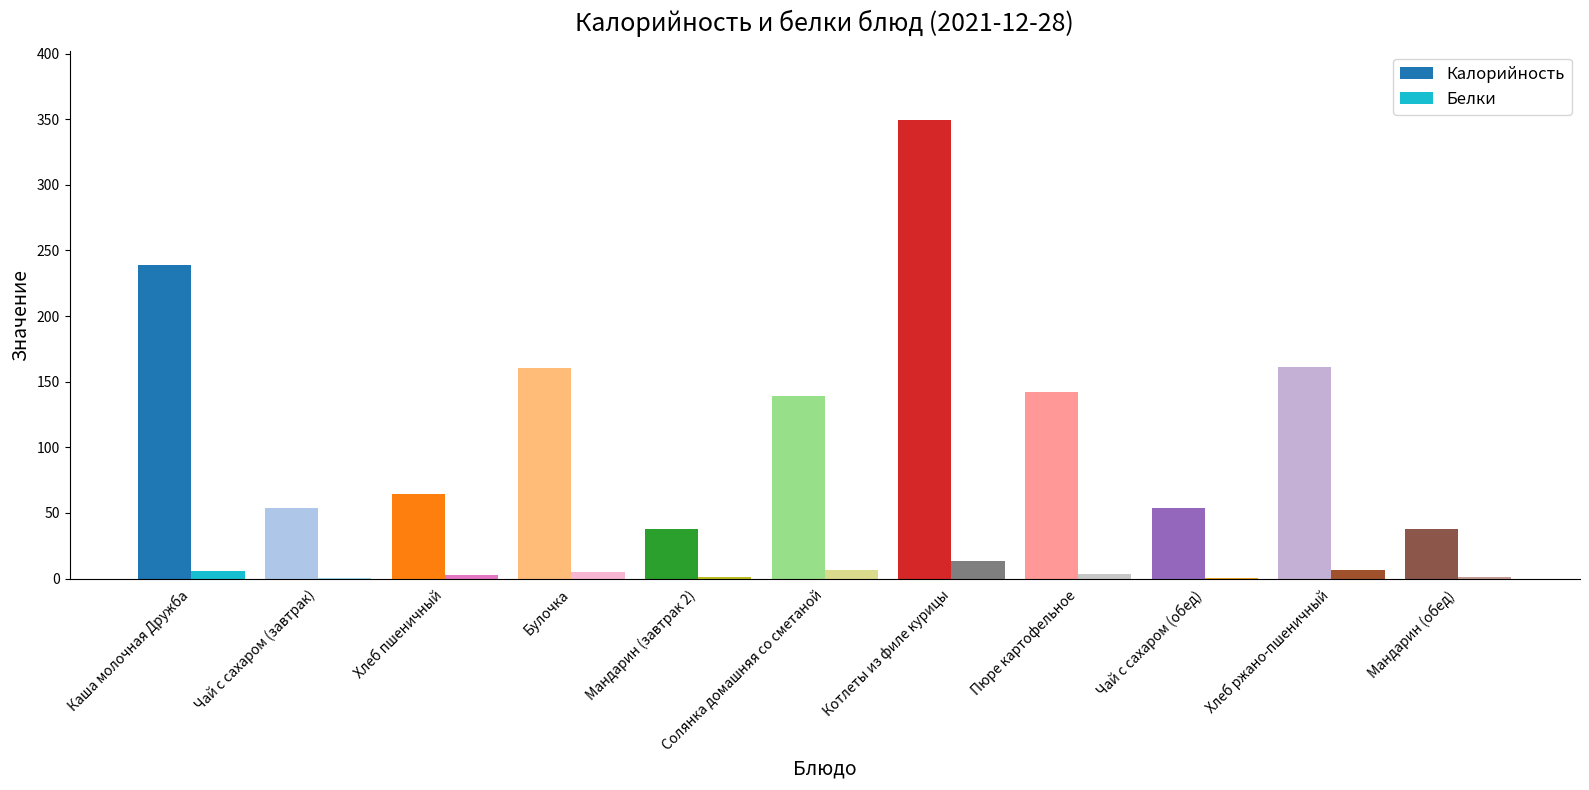

Which label corresponds to the largest value in the chart?

Котлеты из филе курицы